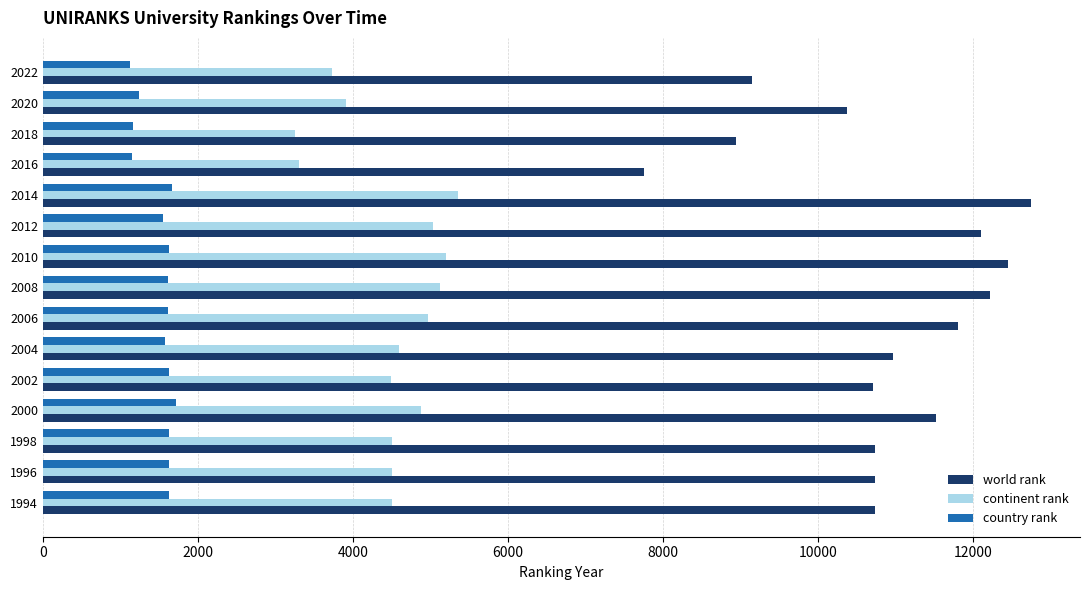

Where is continent rank nearest to the value 4305?

2002